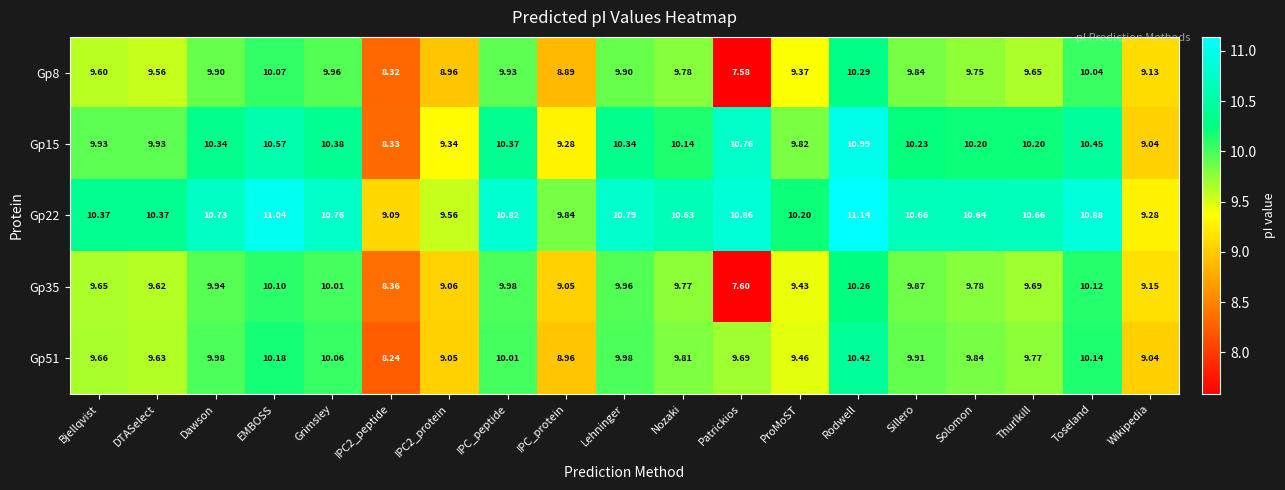

Which category has the highest value in the Gp51 series?

Rodwell